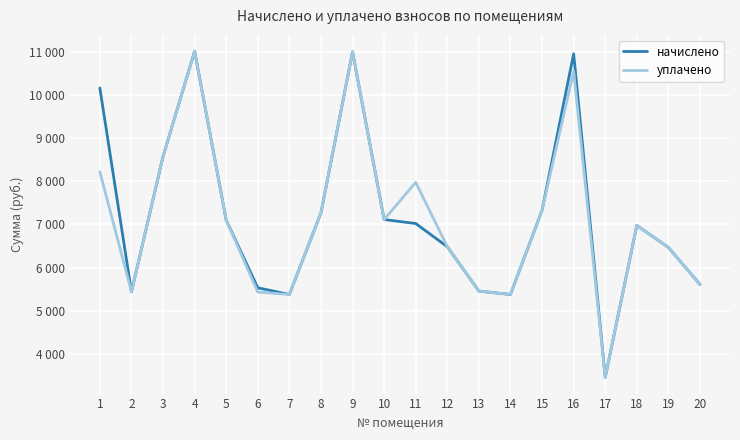

What are all the series names shown in the legend?

начислено, уплачено